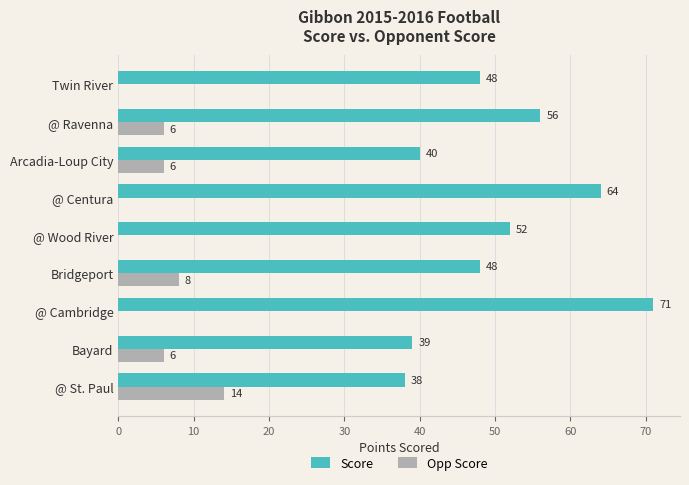

What is the sum of the Score values at Arcadia-Loup City and @ Ravenna?

96